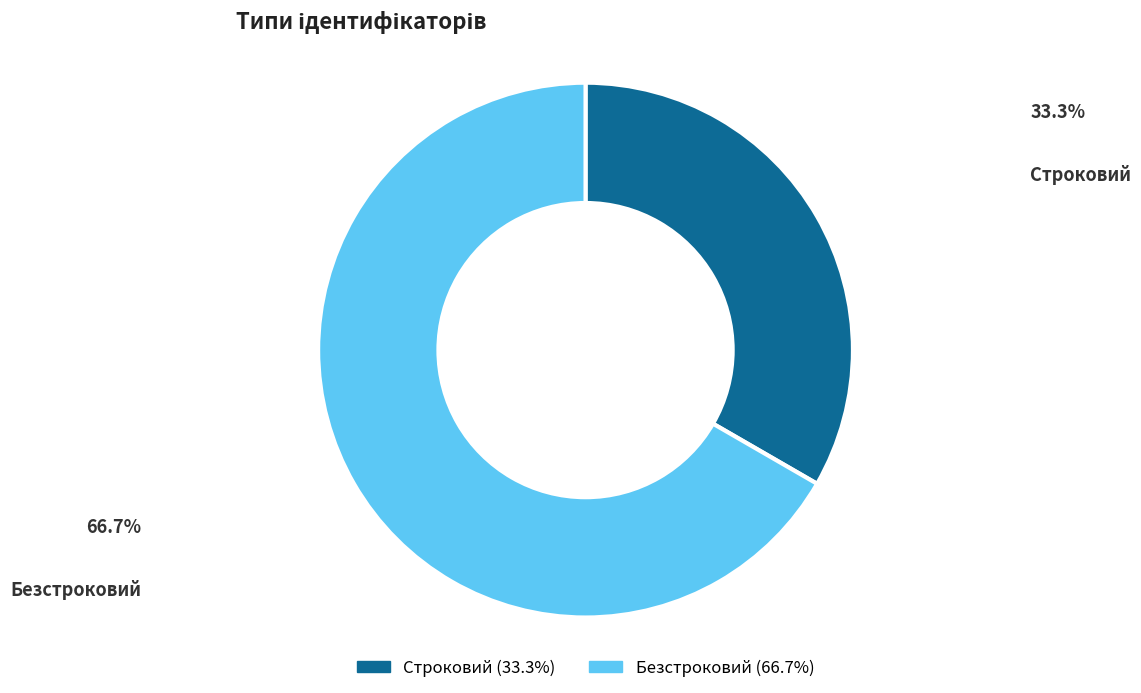

Which category has the smallest portion of the pie?

Строковий